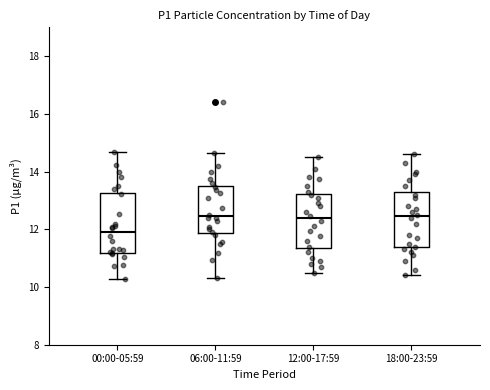

Where does the lower whisker of the box for 18:00-23:59 end on the y-axis? The values are not printed on the chart, so give them approximately, as read against the axis.

10.4